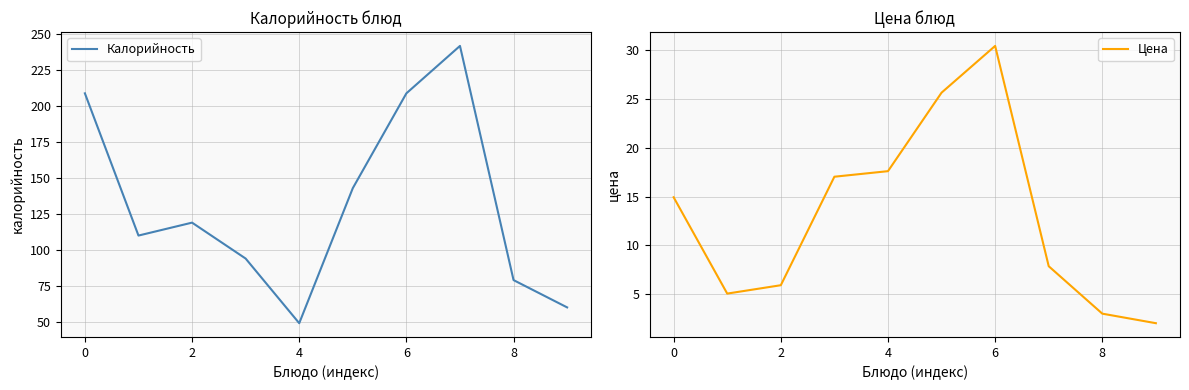

True or false: Калорийность and Цена intersect in this chart.

False